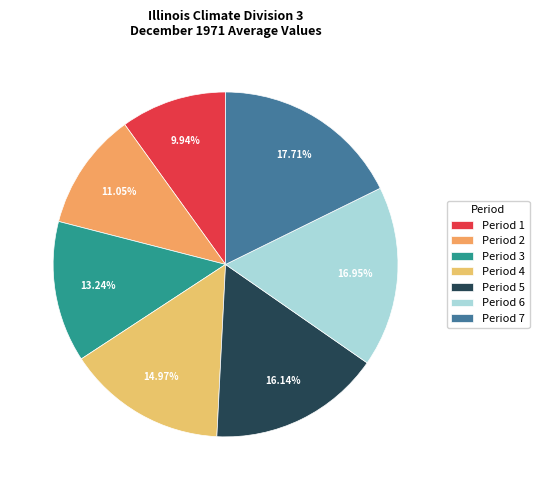

Count the number of slices in the pie.

7